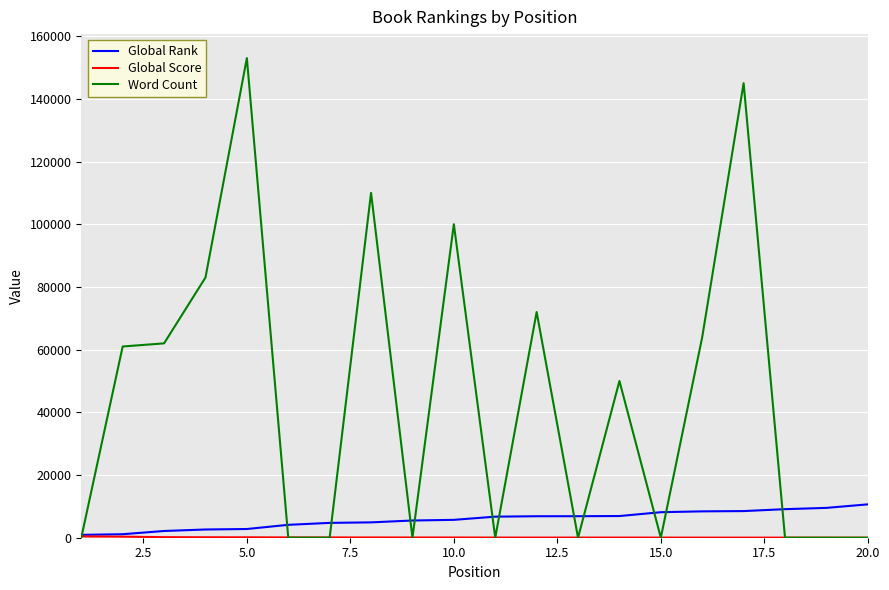

Which series has the widest spread of values?

Word Count